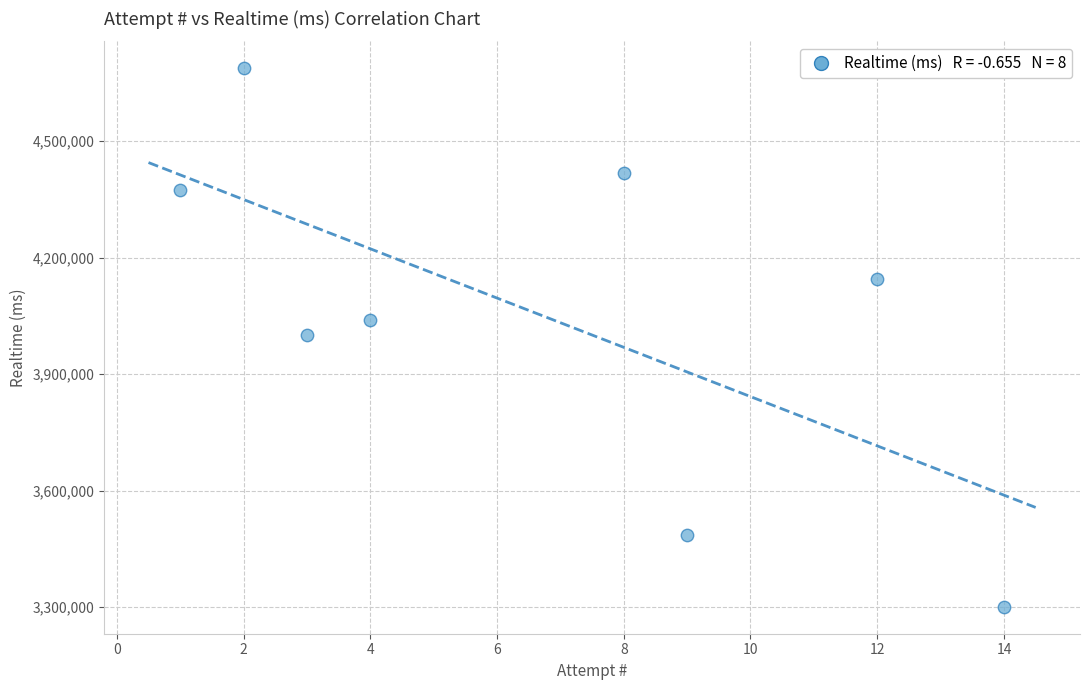

What is the range of X values (max minus min)?

13